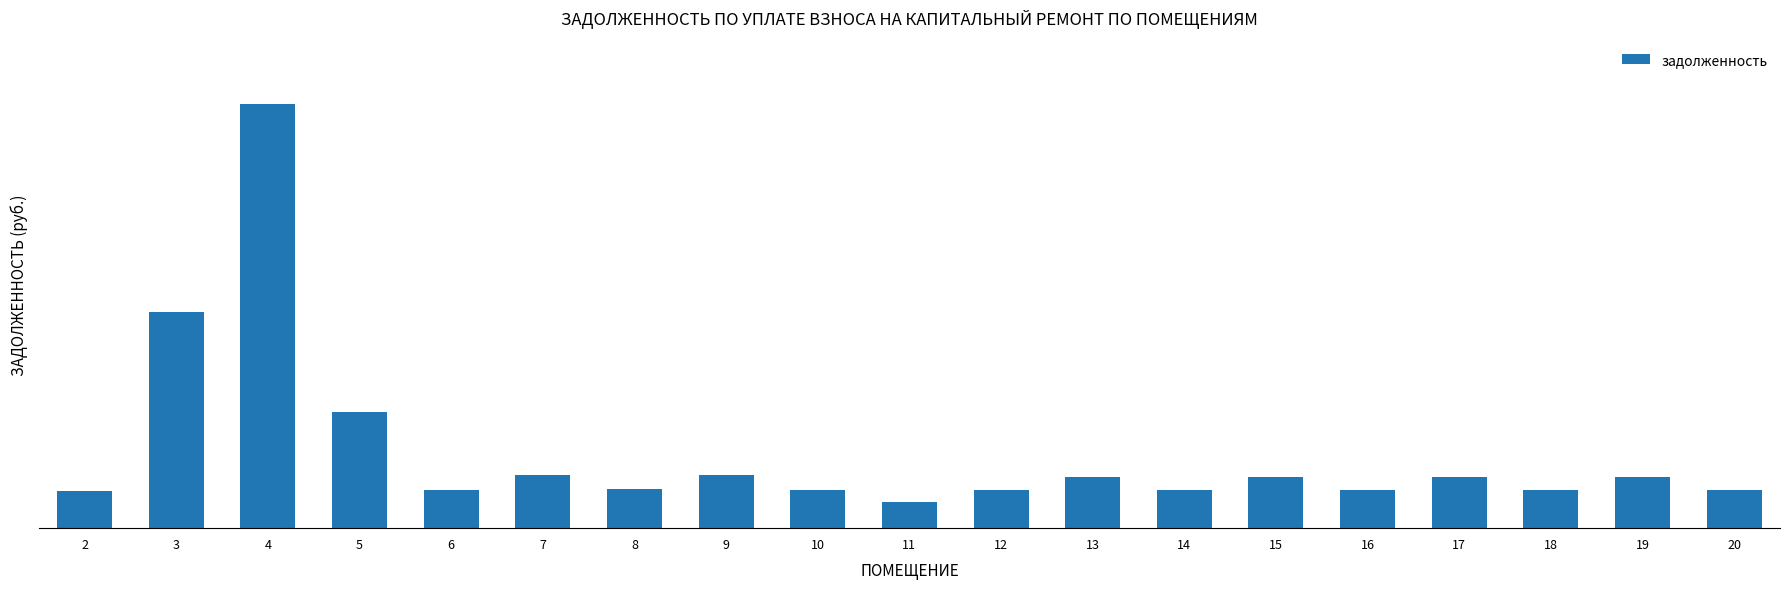

Rank the categories by value from lowest to highest.

11, 2, 6, 10, 20, 12, 14, 18, 16, 8, 17, 19, 13, 15, 7, 9, 5, 3, 4